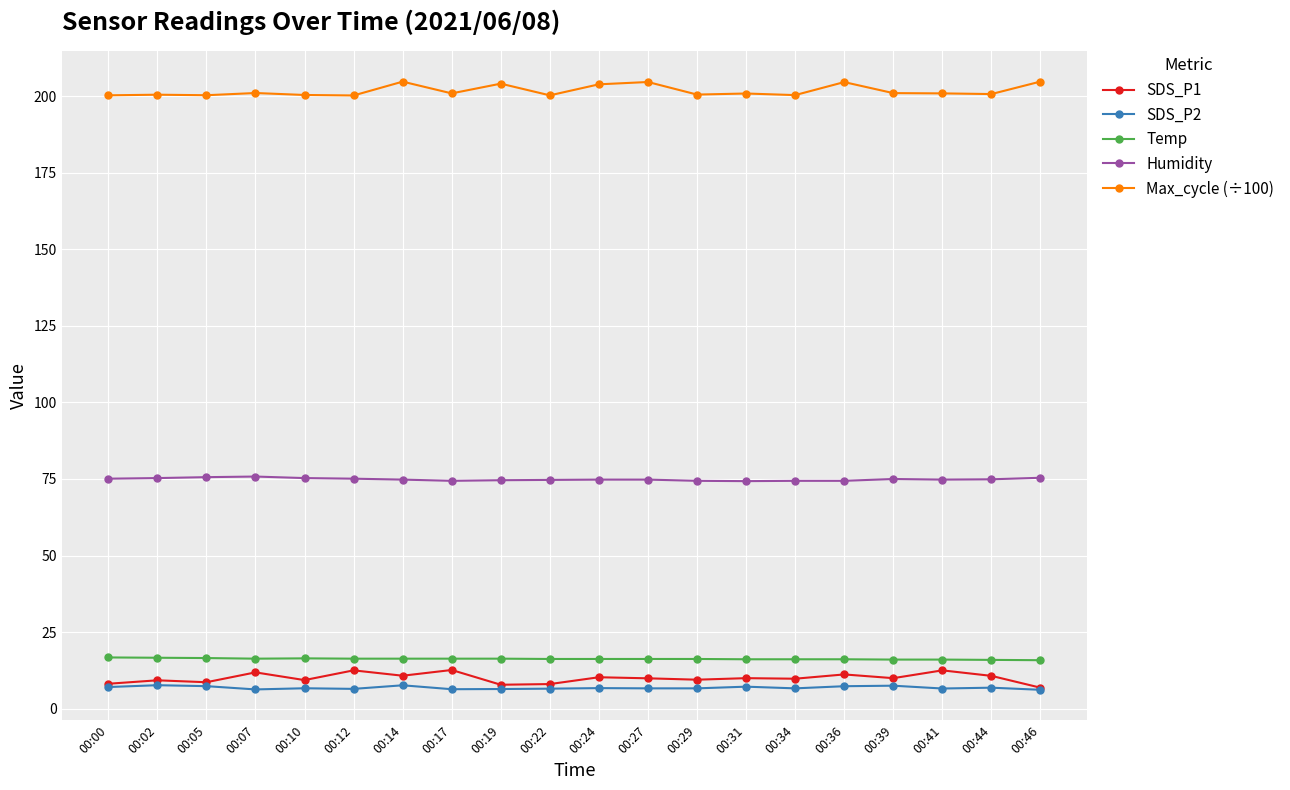

What is the maximum value shown in the chart?

204.8